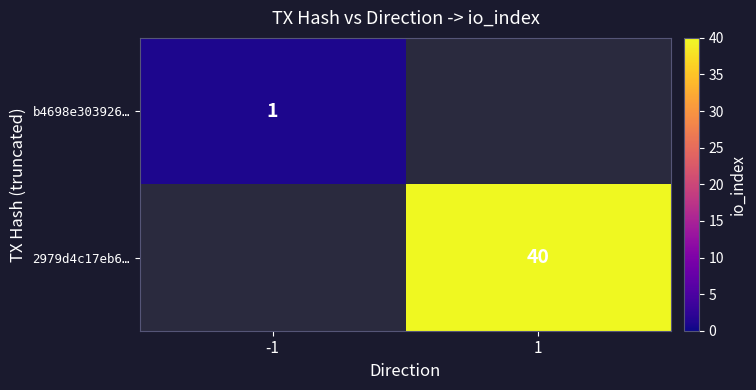

Count the number of data series in this chart.

2